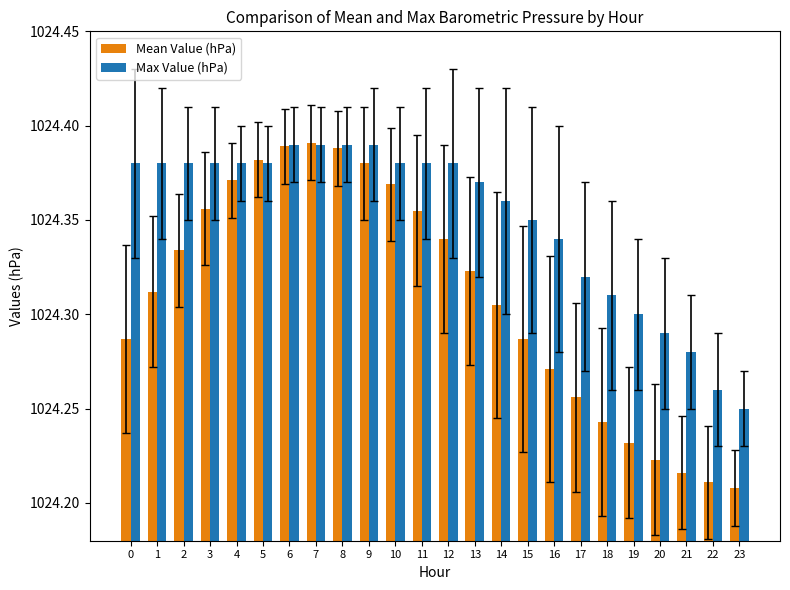

Which label corresponds to the smallest value in the chart?

23